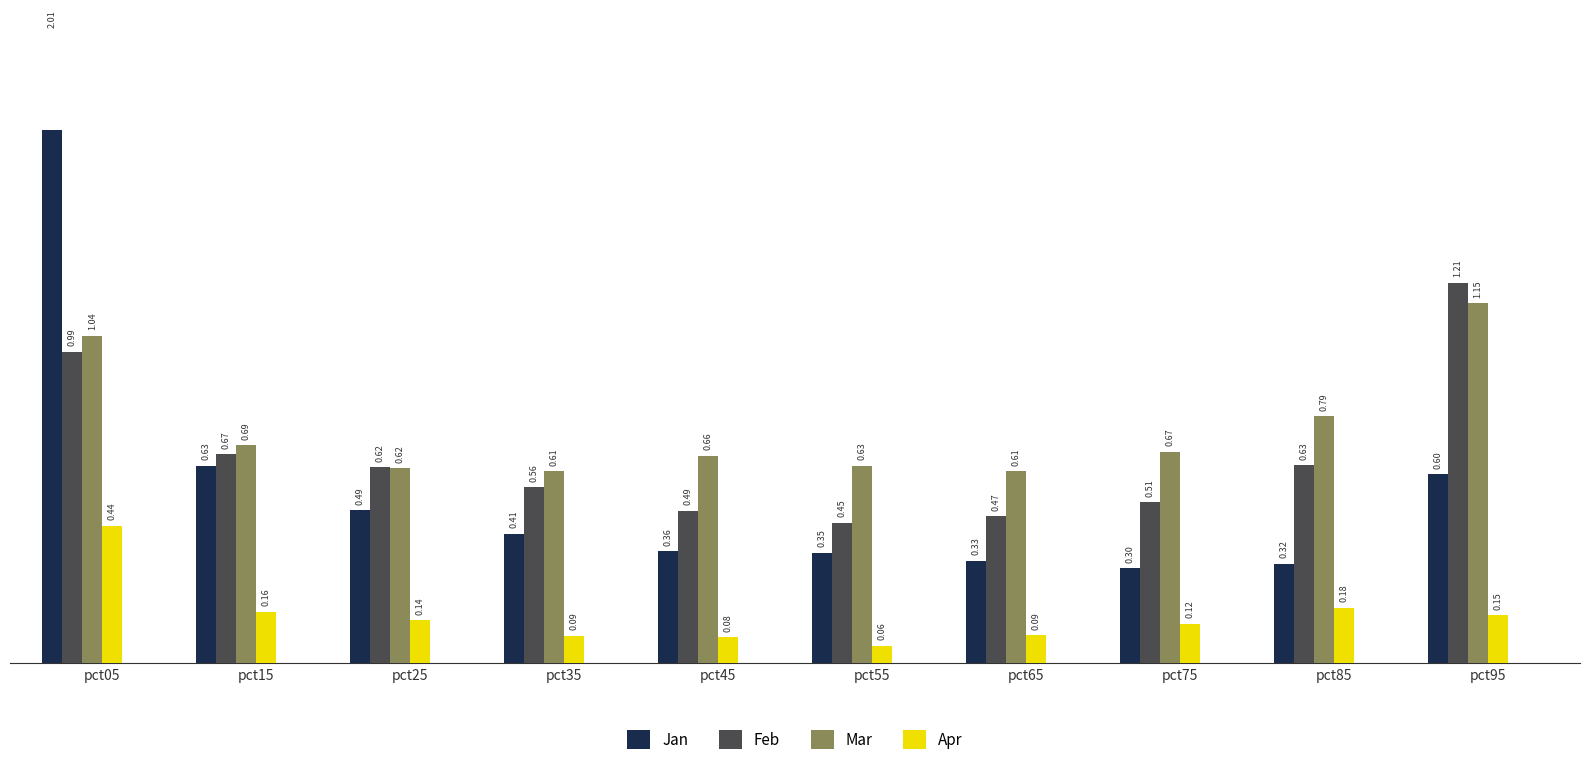

Count the Apr values in the range 0 to 1.

10